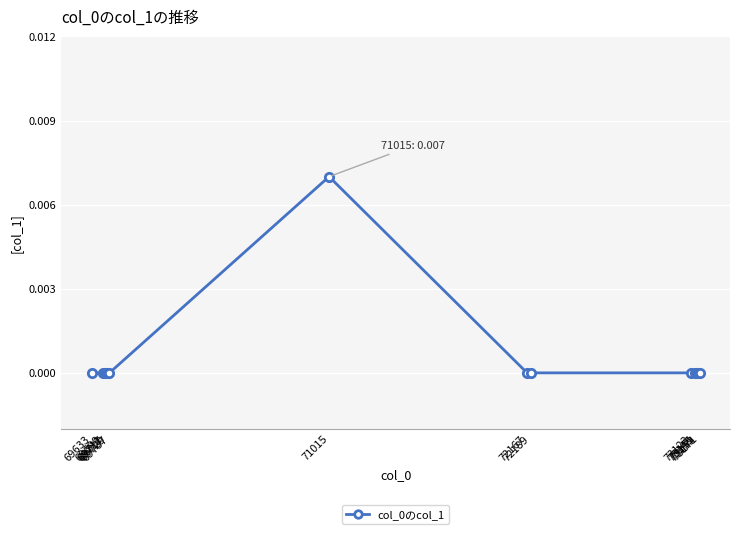

How many categories are shown in the chart?

14